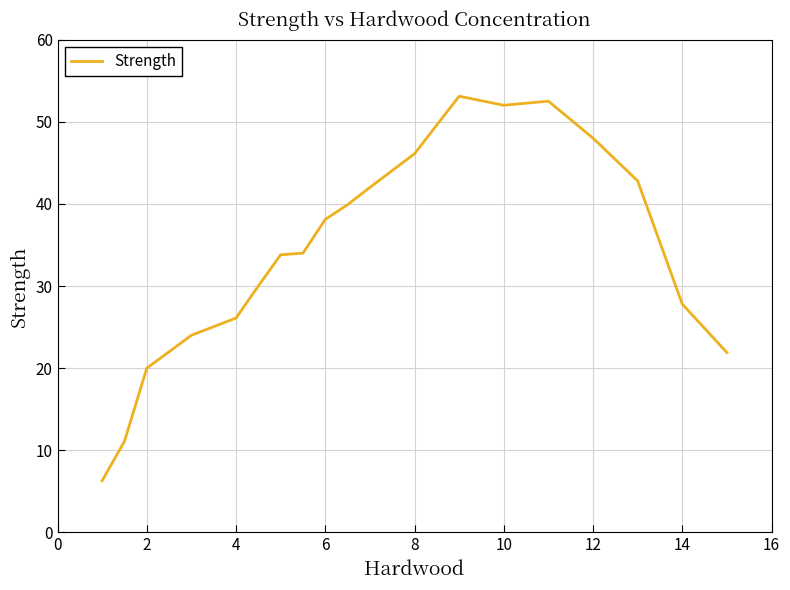

What is the minimum value shown in the chart?

6.3